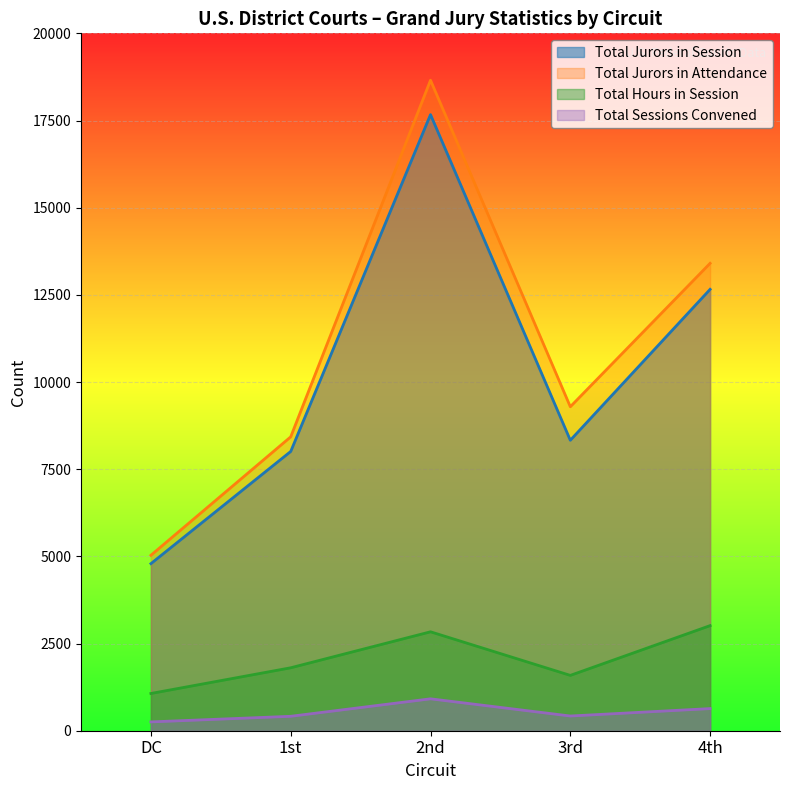

What value does the Total Jurors in Session series have at DC, to the nearest 50?

4800